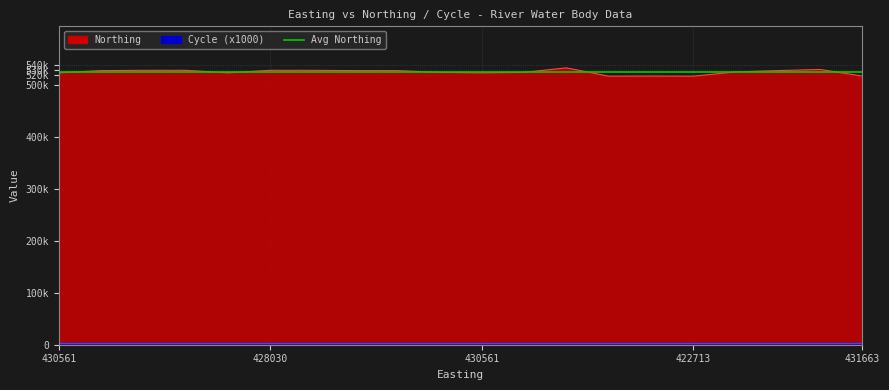

What is the difference between the maximum and second lowest values?

16017